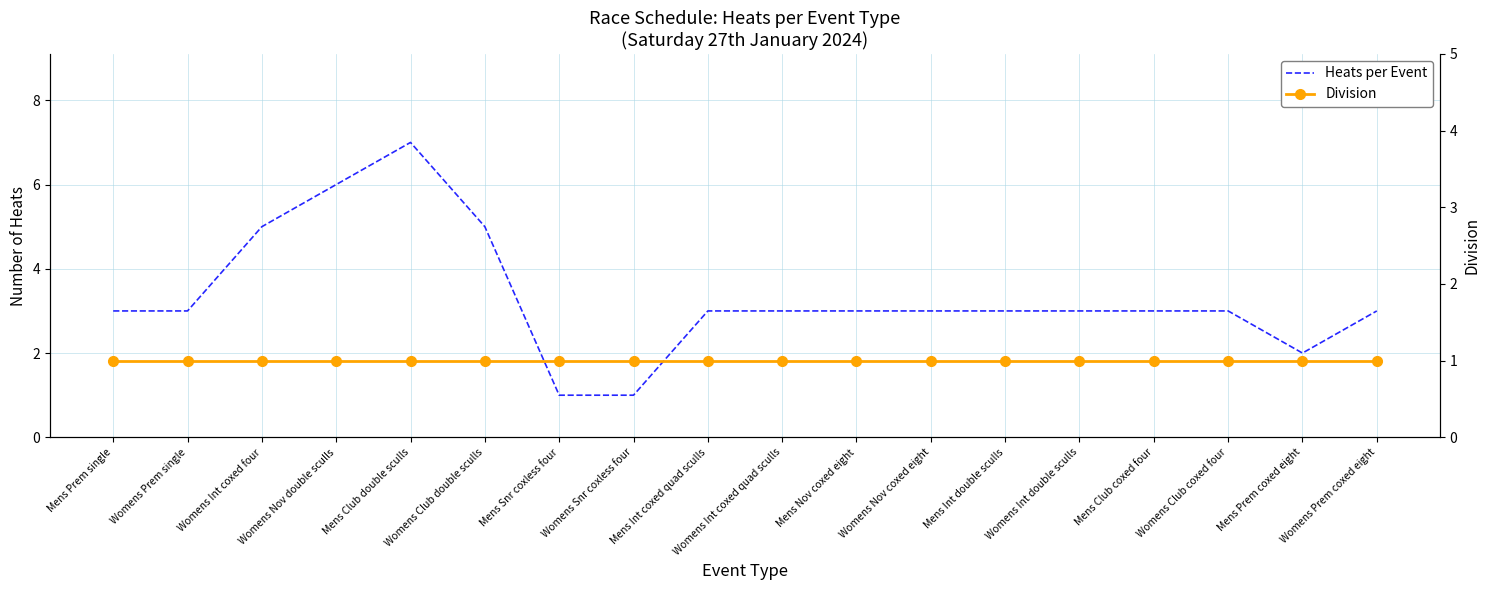

How many lines are shown in the chart?

2